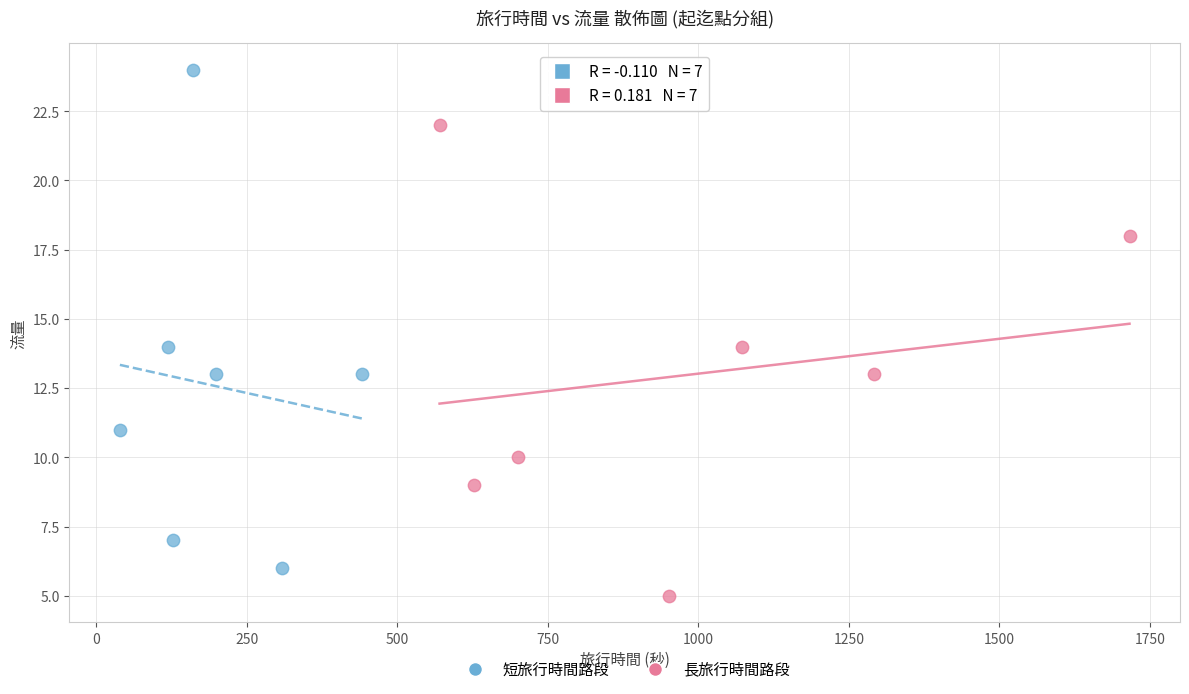

Which series contains the lowest Y value?

長旅行時間路段